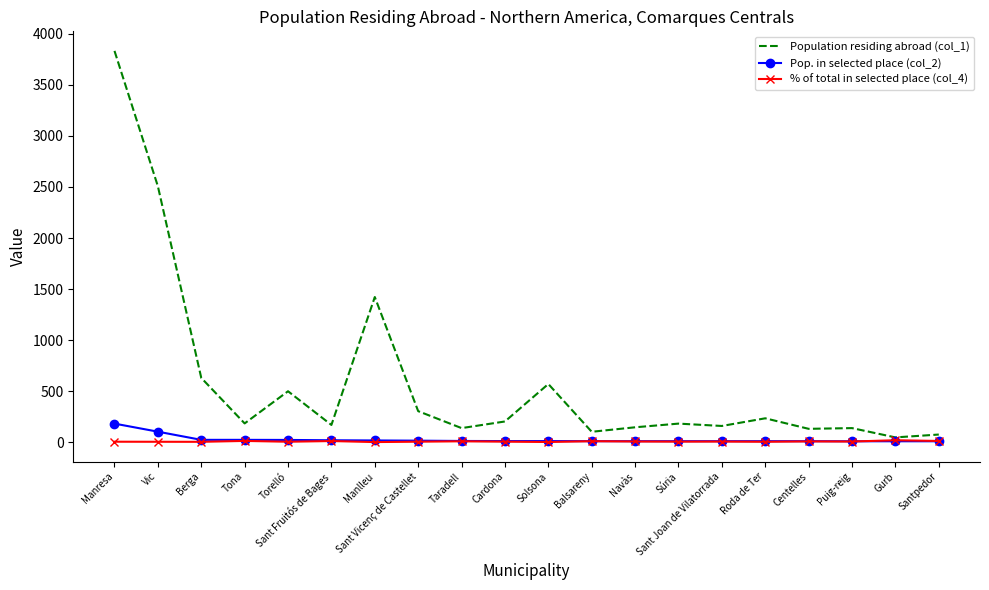

What is the greatest value displayed?

3833.0